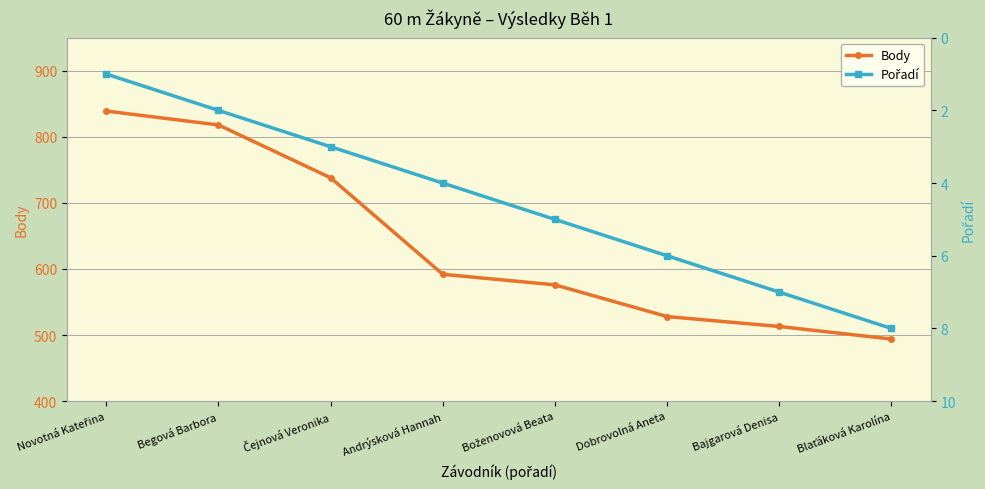

How many Pořadí values are between 3 and 7?

5